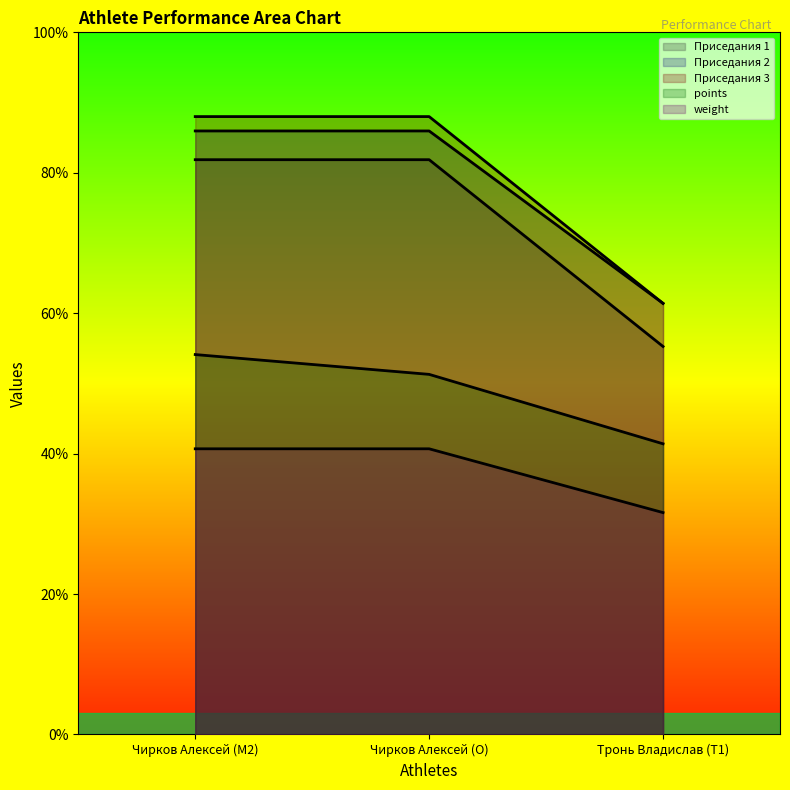

Does the chart display data point markers on the line(s)?

No